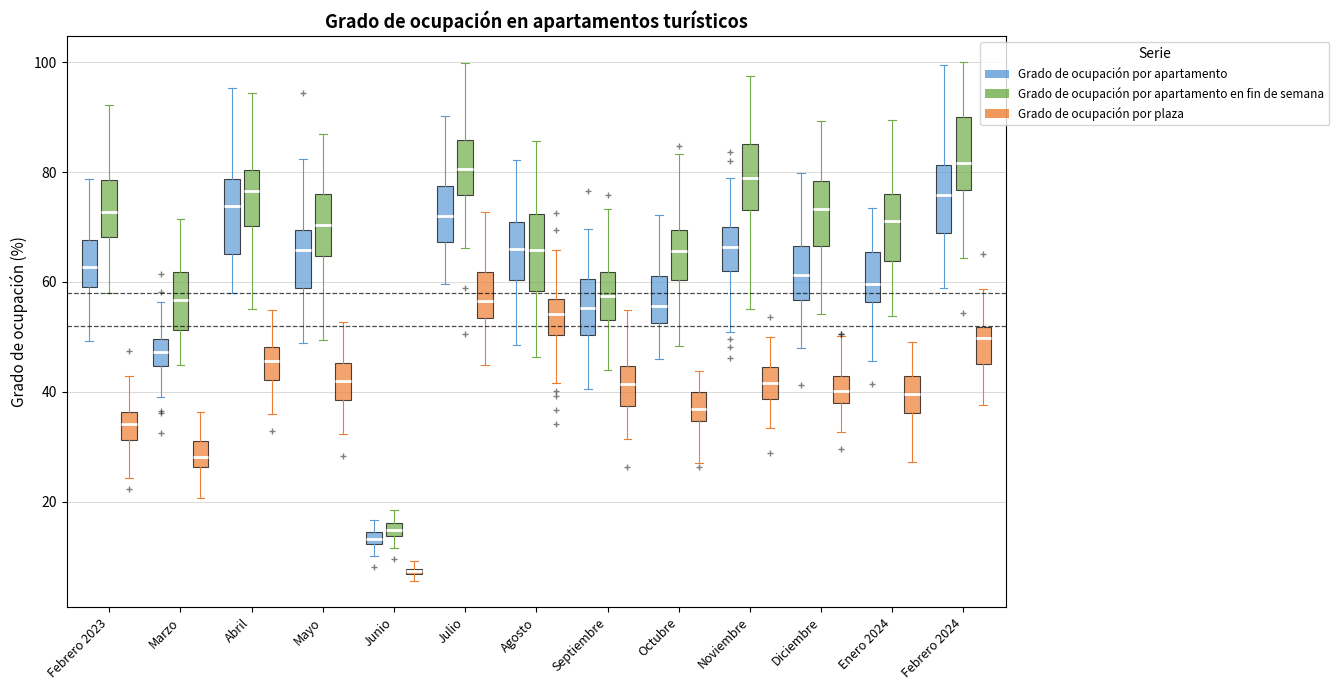

Where does the upper whisker of the box for Noviembre (Grado de ocupación por plaza) end on the y-axis? The values are not printed on the chart, so give them approximately, as read against the axis.

50